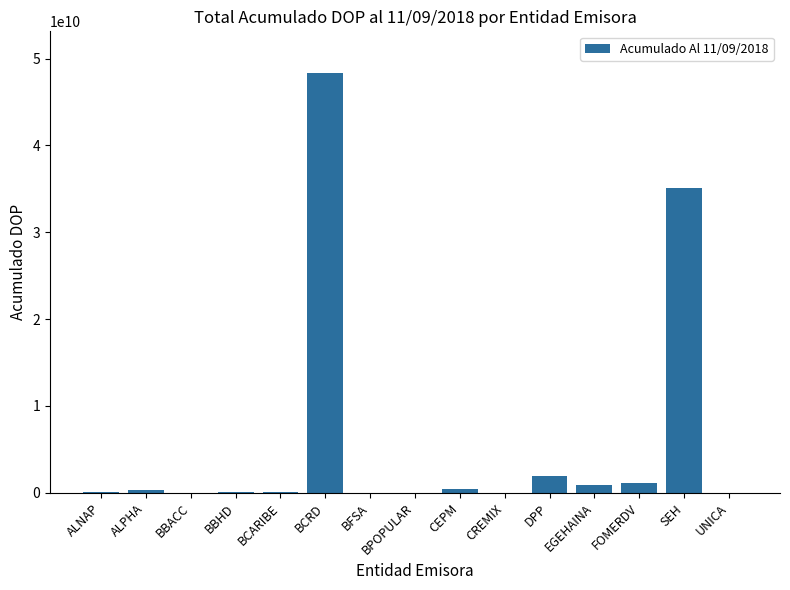

Which has a higher value, SEH or BCARIBE?

SEH